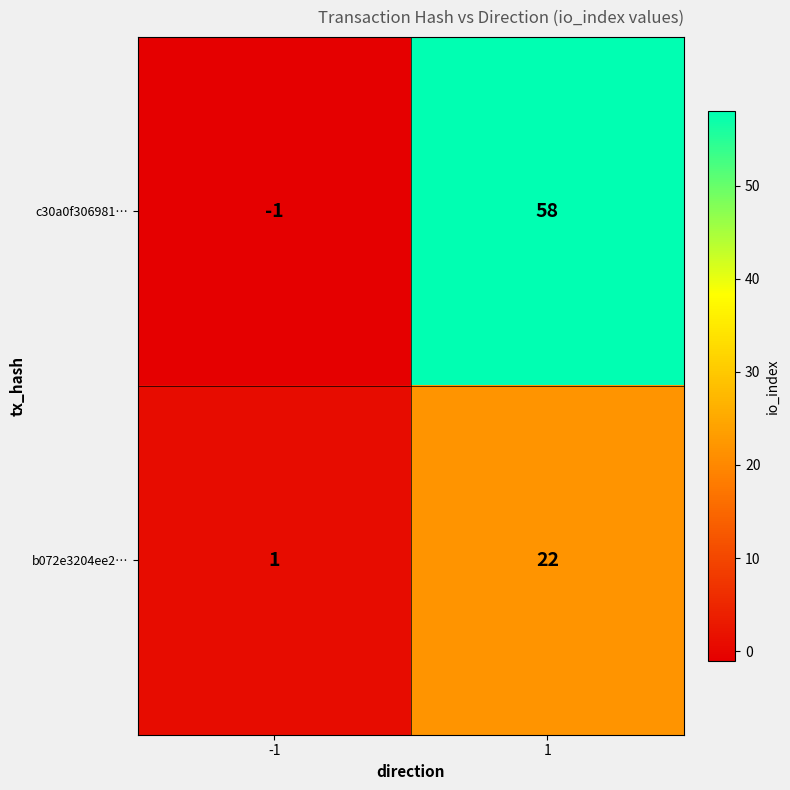

What is the greatest value displayed?

58